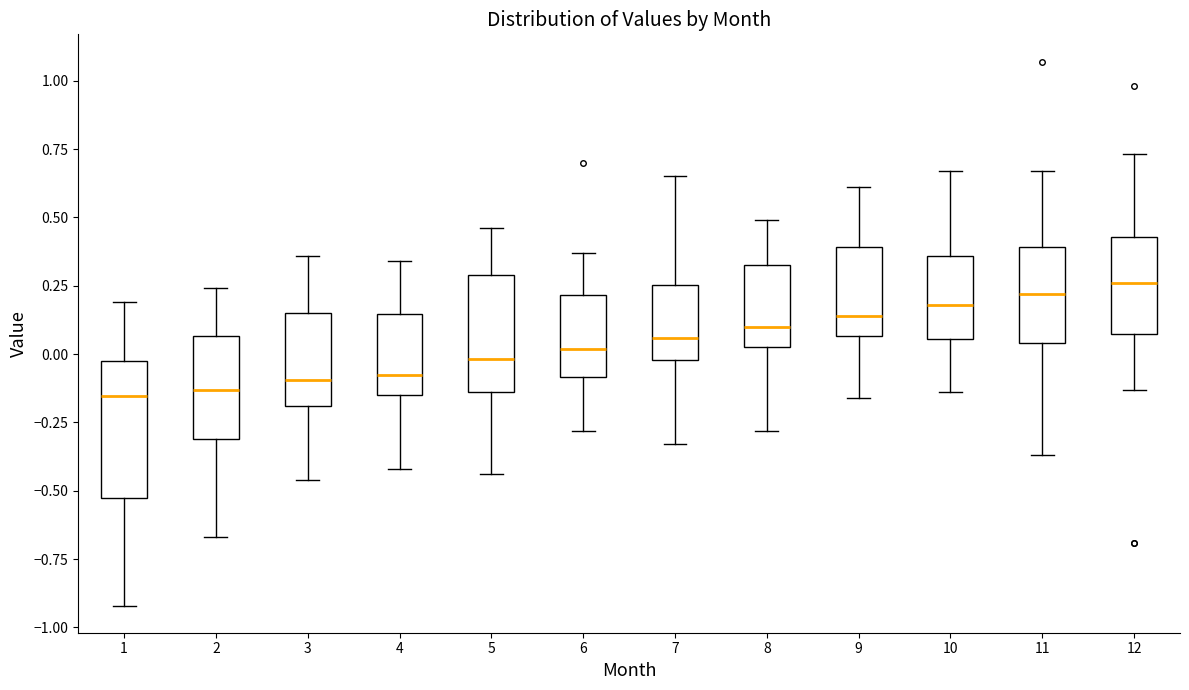

Where is the lower edge of the box at x = 5 on the y-axis? The values are not printed on the chart, so give them approximately, as read against the axis.

-0.15